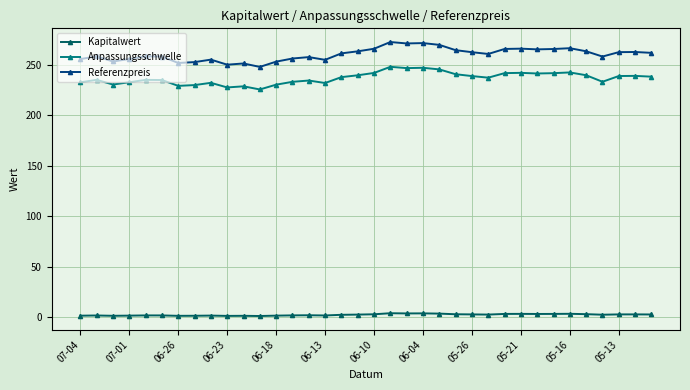

List the series in order of their peak value, lowest first.

Kapitalwert, Anpassungsschwelle, Referenzpreis